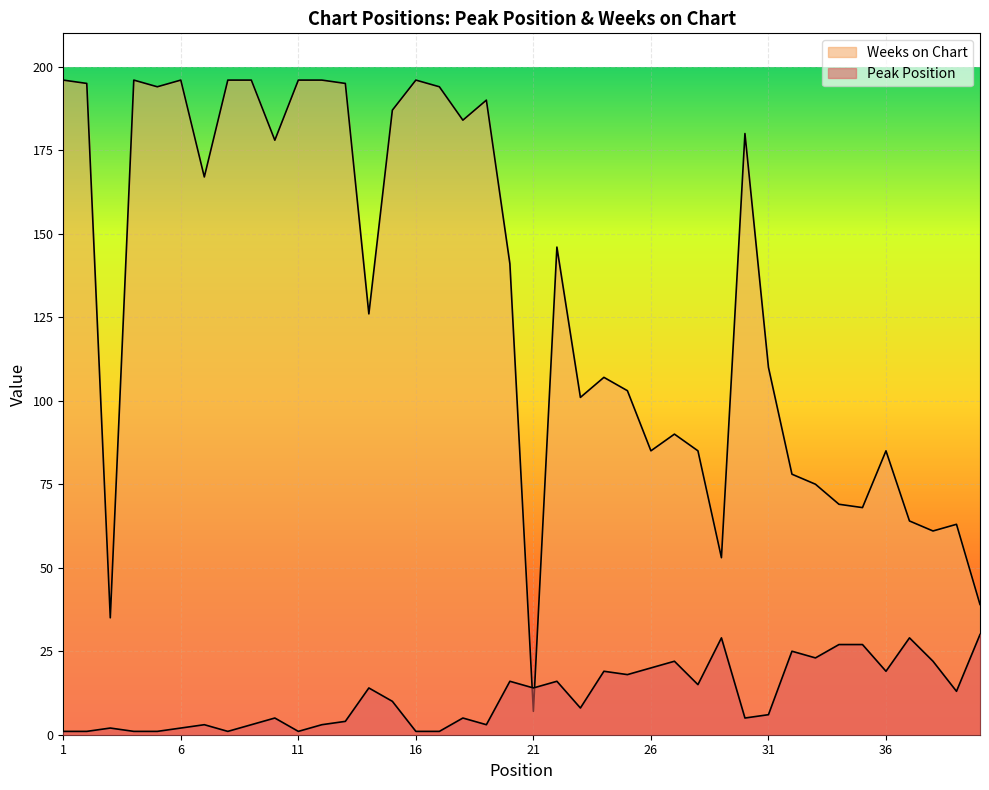

The Weeks on Chart series shows 310 at 8. True or false?

False